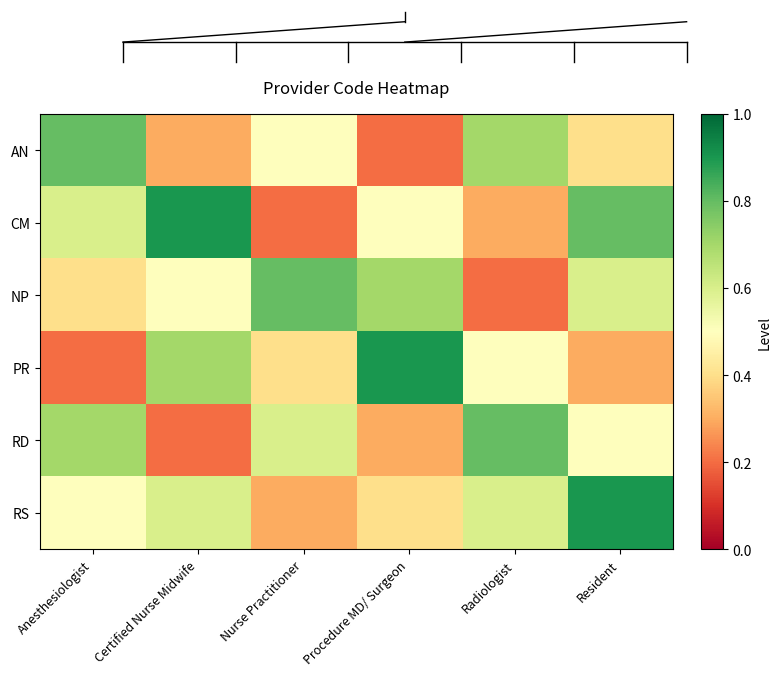

Between Anesthesiologist and Procedure MD/ Surgeon, which series saw the biggest shift?

PR